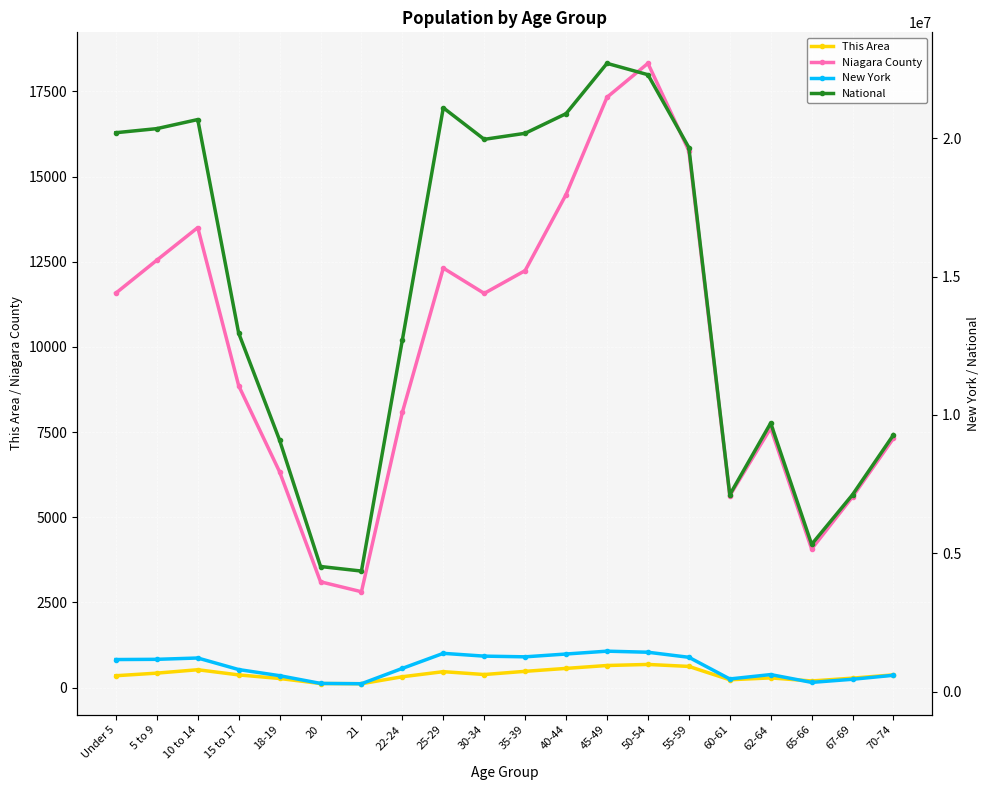

What position from the right is 35-39?

10